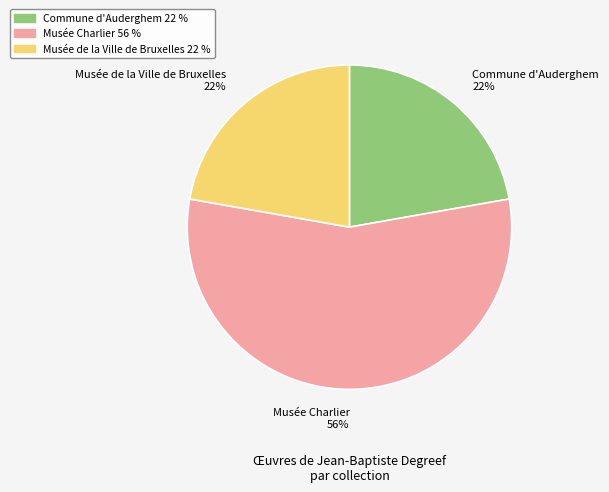

Is Commune d'Auderghem 22% the majority of the pie?

No